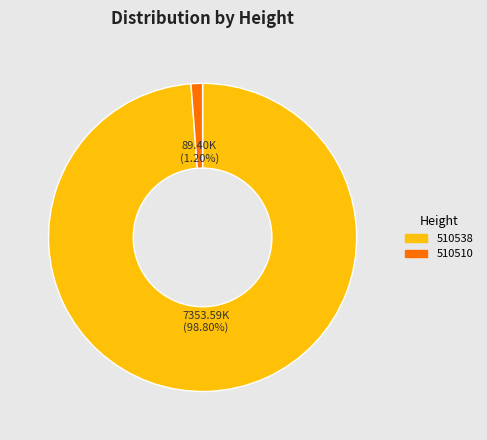

To the nearest percent, what is the combined percentage of 510538 and 510510?

100%